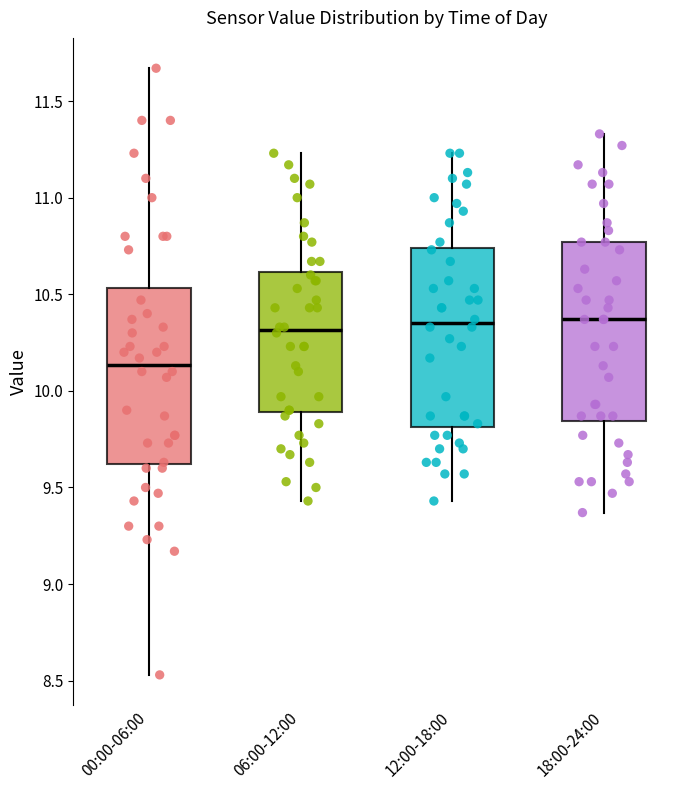

Reading left to right, read every box against the y-axis: the position of its median line, the range the box covers, and the ends of its whiskers. The values are not printed on the chart, so give them approximately, as read against the axis.

00:00-06:00: median 10.15, box 9.60 to 10.55, whiskers 8.55 to 11.65
06:00-12:00: median 10.30, box 9.90 to 10.60, whiskers 9.45 to 11.25
12:00-18:00: median 10.35, box 9.80 to 10.75, whiskers 9.45 to 11.25
18:00-24:00: median 10.35, box 9.85 to 10.75, whiskers 9.35 to 11.35